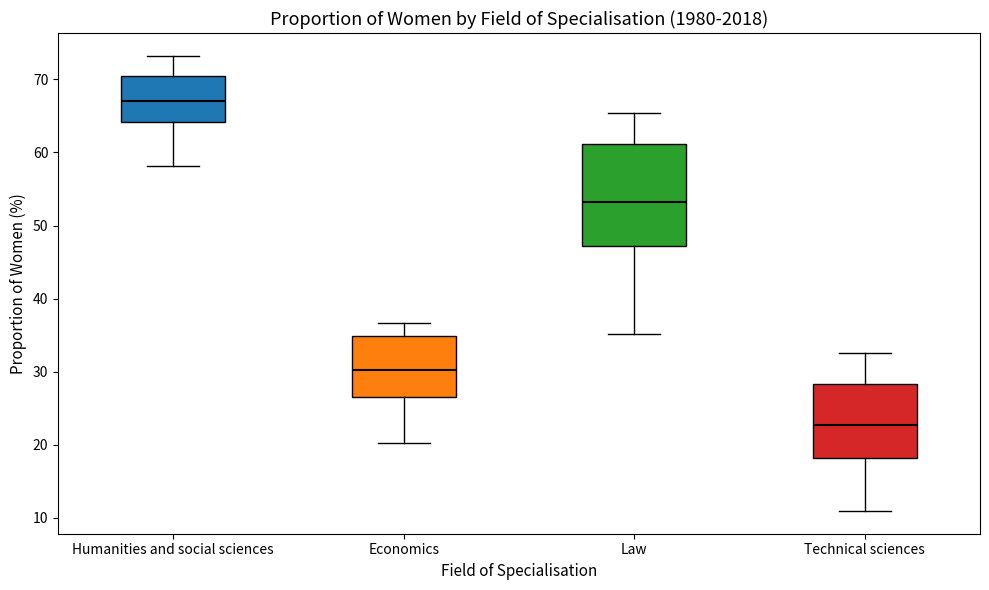

Where does the median line of the box for Law sit on the y-axis? The values are not printed on the chart, so give them approximately, as read against the axis.

53